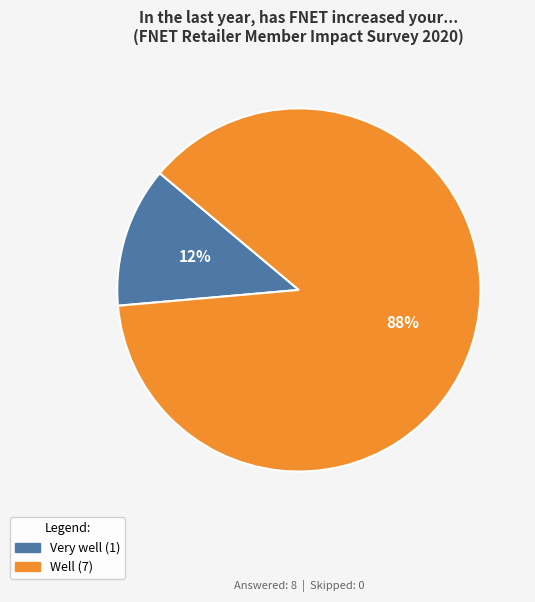

Is there any slice that represents more than half of the pie?

Yes